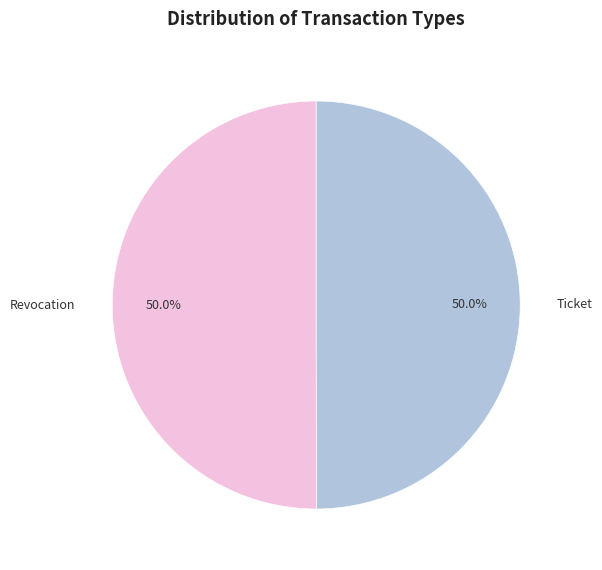

To the nearest percent, what portion does Revocation represent?

50%